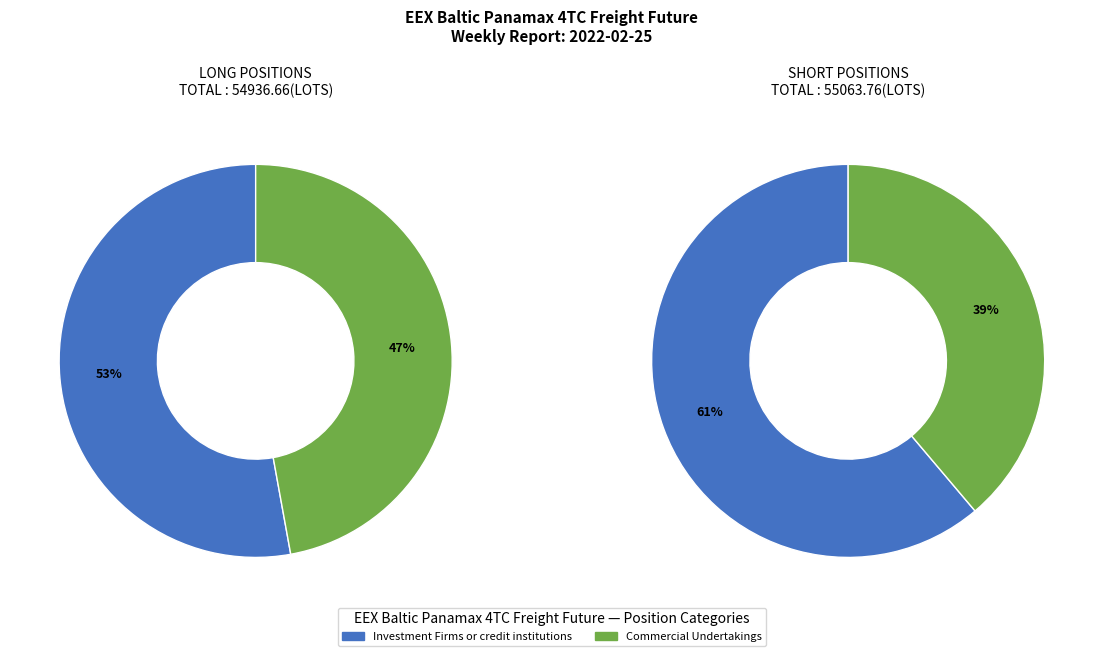

Rank the series by their average value, from highest to lowest.

Short, Long